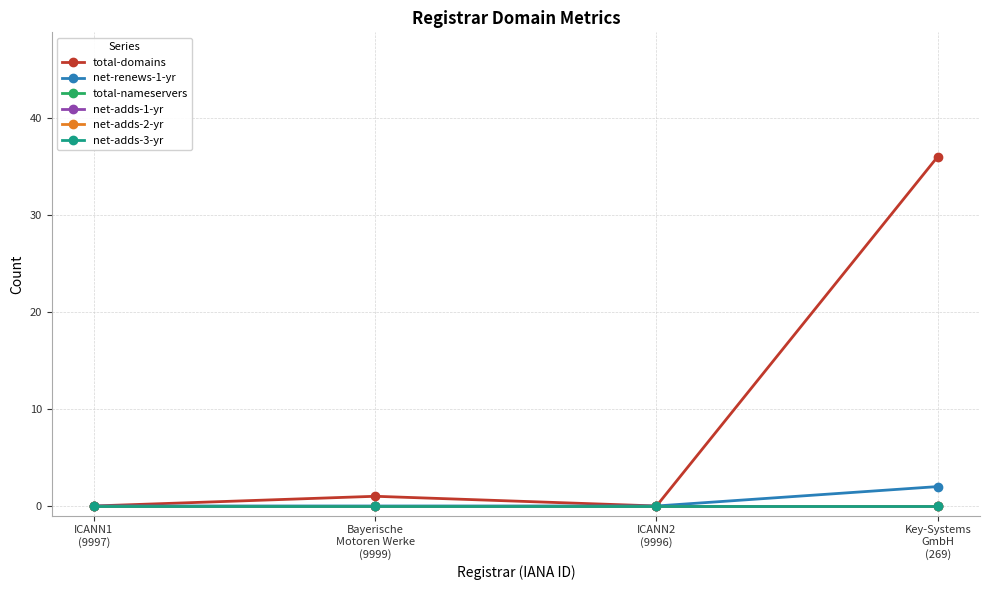

Does the chart have visible grid lines?

Yes